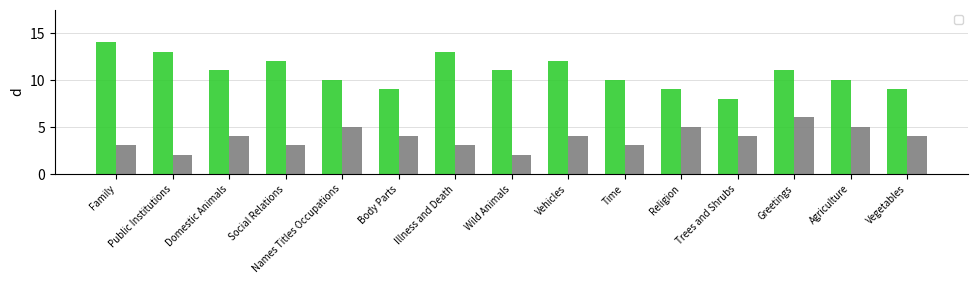

What is the label of the 14th bar from the left?

Agriculture